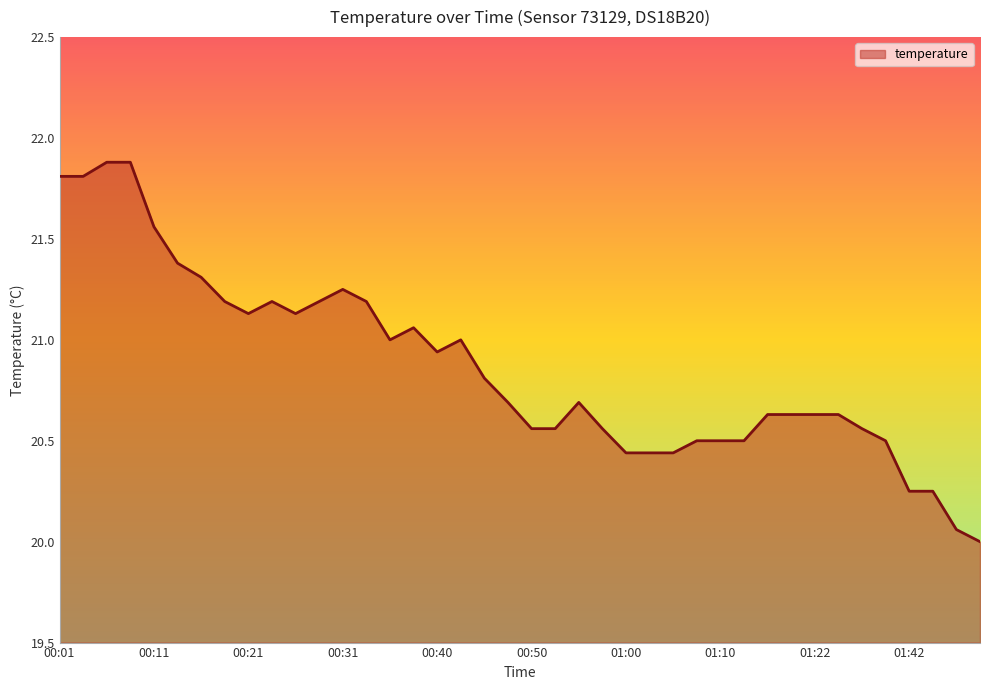

What is the smallest value displayed?

20.0